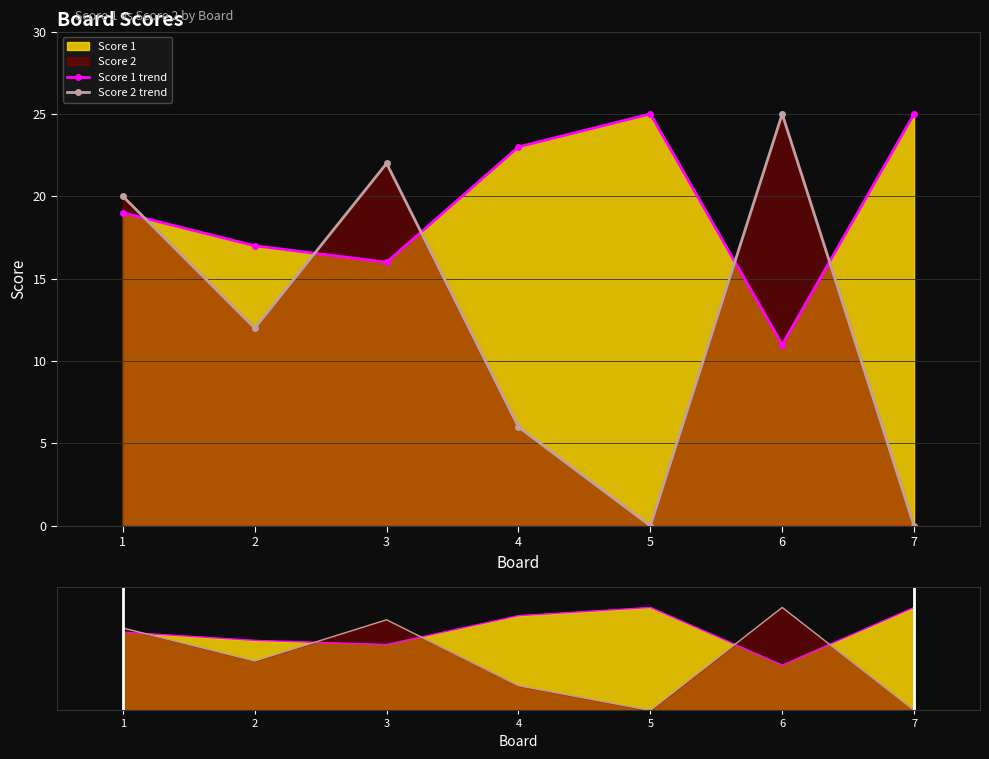

Is the value of Score 1 trend at 3 greater than the value of Score 2 trend at 4?

Yes